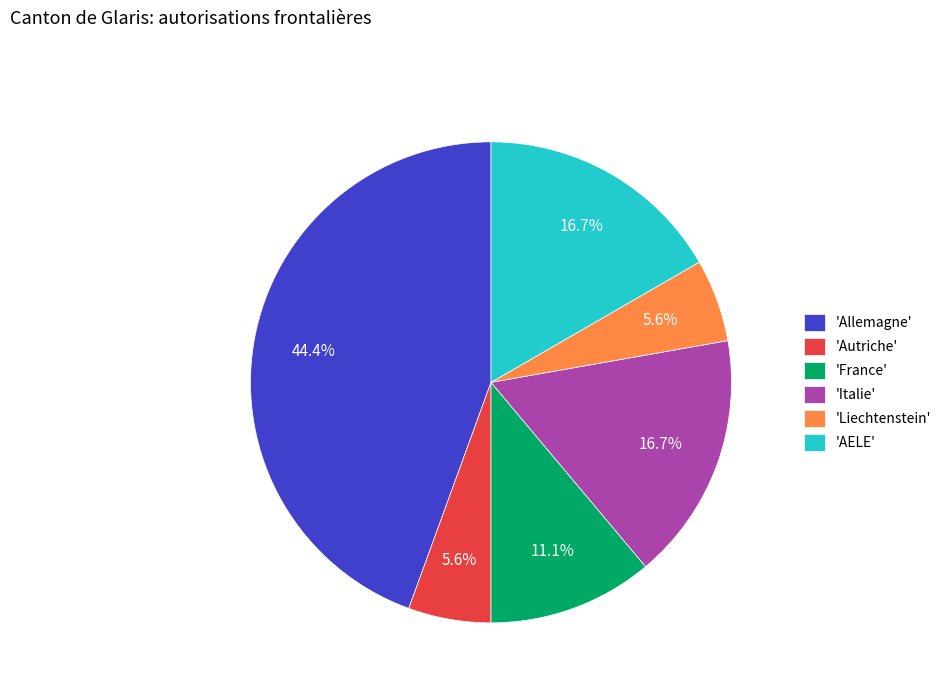

Does any single category account for the majority?

No